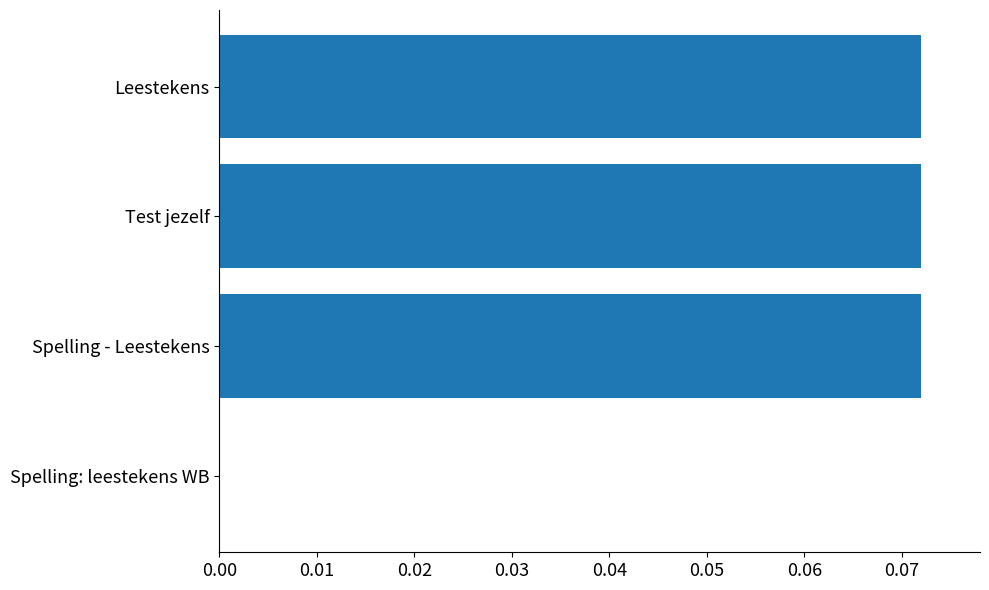

Is it true that the value at Leestekens is 0.0?

False